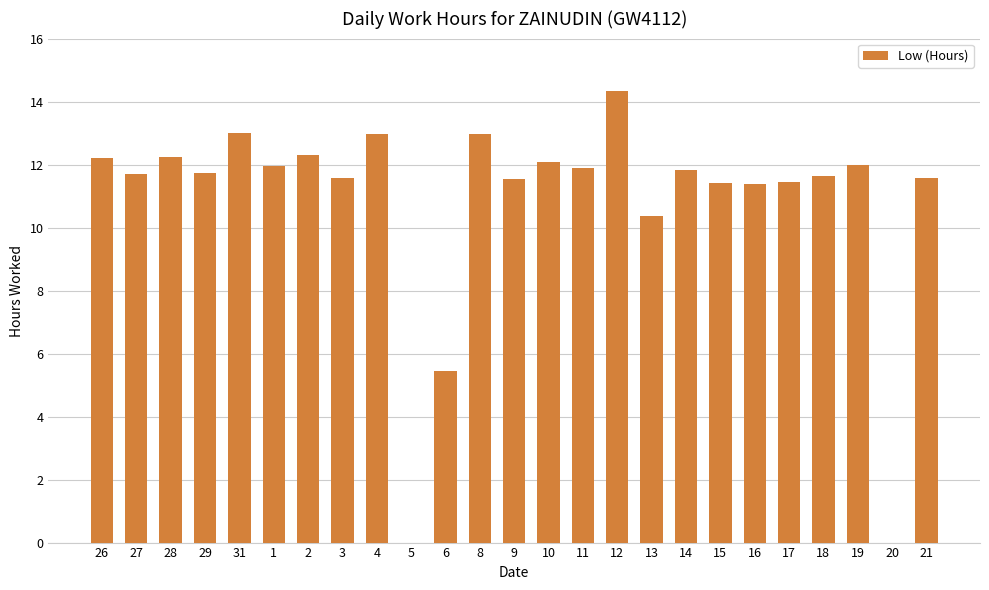

Read the value at 3.

11.6